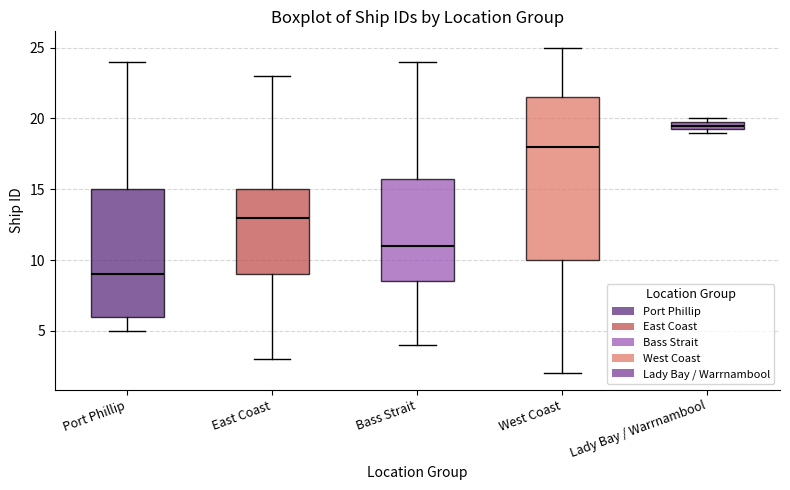

Which box is the tallest, from its lower edge to its upper edge?

West Coast